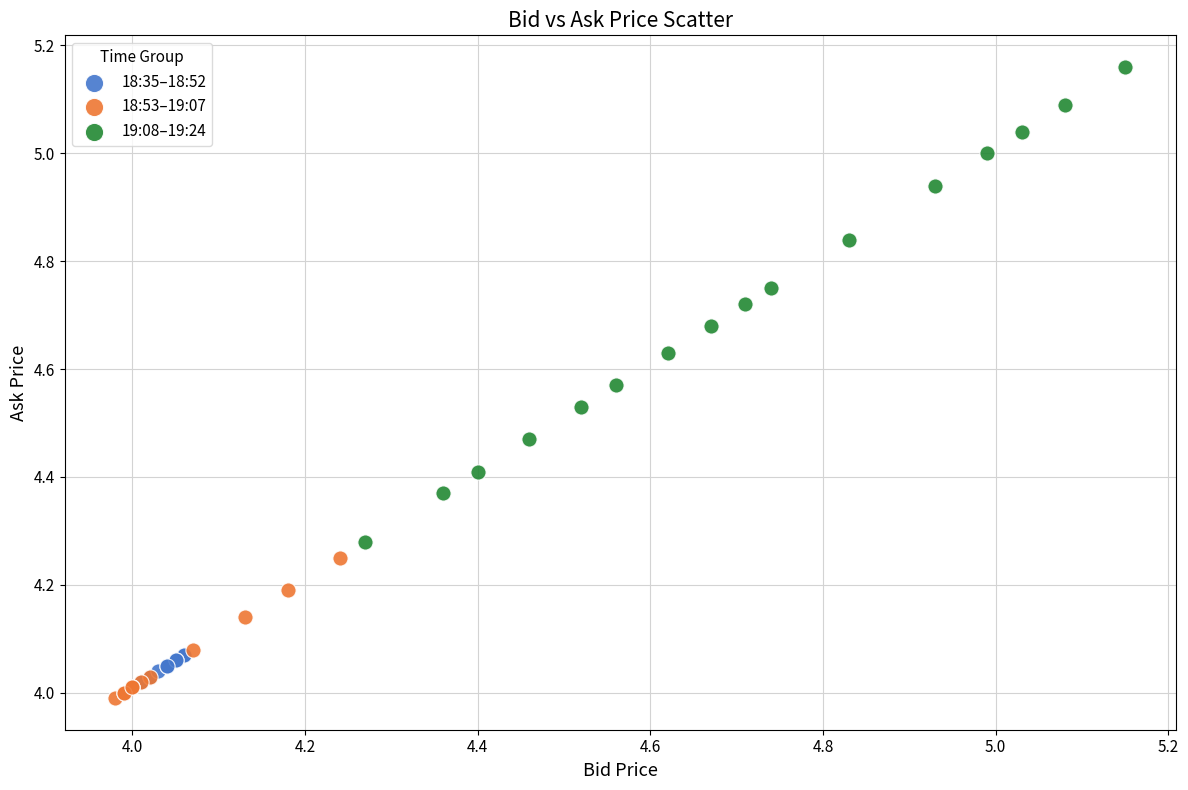

Which series reaches the maximum Y coordinate?

19:08–19:24